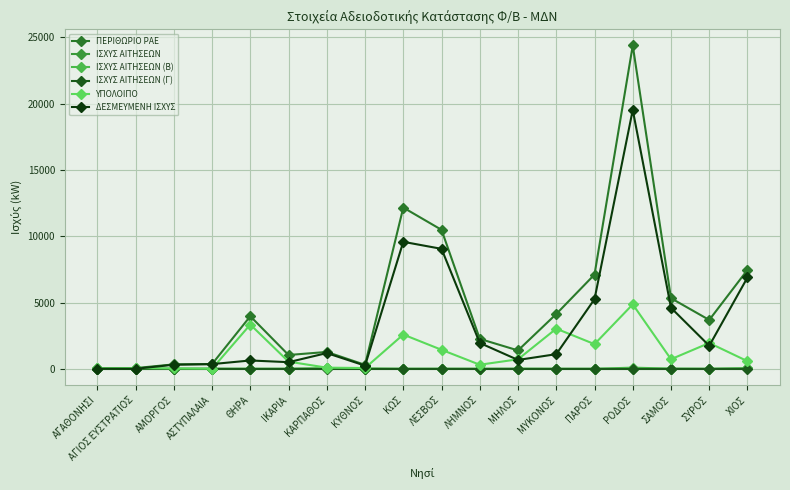

Reading left to right, what are all the values shown in this chart?

ΠΕΡΙΘΩΡΙΟ ΡΑΕ: 26.0	54.0	333.0	356.0	3965.0	1040.0	1272.0	297.0	12161.0	10482.0	2256.0	1385.0	4132.0	7108.0	24386.0	5324.0	3684.0	7463.0
ΙΣΧΥΣ ΑΙΤΗΣΕΩΝ: 0.0	0.0	0.0	5.0	0.0	0.0	34.6	14.7	0.0	0.0	0.0	0.0	0.0	0.0	0.0	0.0	0.0	37.0
ΙΣΧΥΣ ΑΙΤΗΣΕΩΝ (Β): 0.0	0.0	0.0	2.0	0.0	0.0	30.3	10.0	0.0	3.2	0.0	5.0	0.0	0.0	87.2	12.5	0.0	34.4
ΙΣΧΥΣ ΑΙΤΗΣΕΩΝ (Γ): 0.0	0.0	0.0	0.0	0.0	0.0	0.0	0.0	0.0	0.0	0.0	0.0	0.0	0.0	0.0	0.0	0.0	0.0
ΥΠΟΛΟΙΠΟ: 26.0	54.0	24.8	2.2	3337.0	540.0	85.5	58.8	2583.1	1433.6	306.5	717.5	3028.2	1860.0	4860.7	723.2	1947.5	573.8
ΔΕΣΜΕΥΜΕΝΗ ΙΣΧΥΣ: 0.0	0.0	308.2	353.8	628.0	500.1	1186.5	238.2	9577.9	9048.4	1949.5	667.5	1103.8	5248.0	19525.3	4600.8	1736.5	6889.2